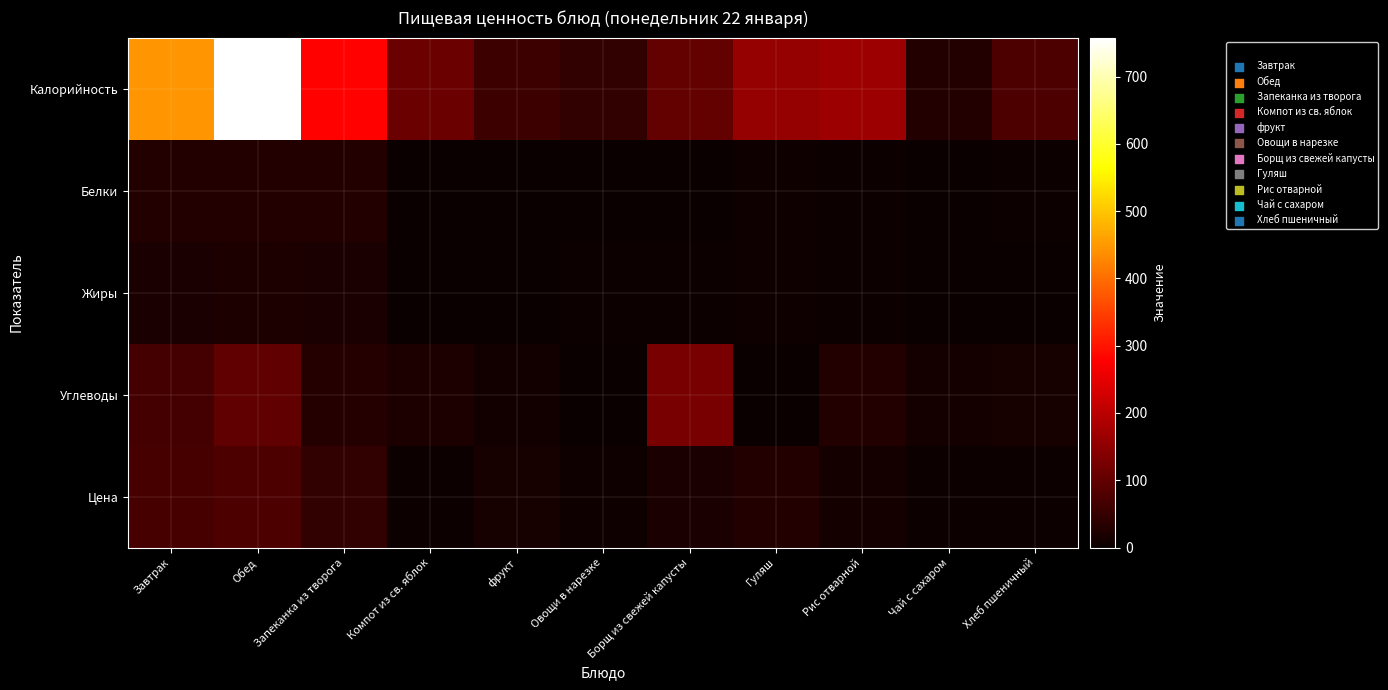

Reading left to right, list all the values displayed in this chart.

Калорийность: Завтрак=446.6	Обед=758.0	Запеканка из творога=279.6	Компот из св. яблок=110.0	фрукт=57.0	Овощи в нарезке=44.5	Борщ из свежей капусты=102.5	Гуляш=156.9	Рис отварной=167.0	Чай с сахаром=28.0	Хлеб пшеничный=76.0
Белки: Завтрак=29.0	Обед=29.0	Запеканка из творога=27.8	Компот из св. яблок=0.2	фрукт=1.0	Овощи в нарезке=0.6	Борщ из свежей капусты=1.8	Гуляш=7.5	Рис отварной=4.2	Чай с сахаром=0.2	Хлеб пшеничный=3.0
Жиры: Завтрак=18.2	Обед=23.0	Запеканка из творога=18.0	Компот из св. яблок=0.2	фрукт=0.0	Овощи в нарезке=3.7	Борщ из свежей капусты=4.9	Гуляш=6.2	Рис отварной=4.4	Чай с сахаром=0.0	Хлеб пшеничный=0.0
Углеводы: Завтрак=65.7	Обед=98.0	Запеканка из творога=32.4	Компот из св. яблок=22.3	фрукт=11.0	Овощи в нарезке=2.2	Борщ из свежей капусты=125.2	Гуляш=1.3	Рис отварной=26.9	Чай с сахаром=14.0	Хлеб пшеничный=15.0
Цена: Завтрак=68.4	Обед=74.9	Запеканка из творога=46.5	Компот из св. яблок=4.7	фрукт=17.2	Овощи в нарезке=7.2	Борщ из свежей капусты=18.2	Гуляш=28.6	Рис отварной=12.7	Чай с сахаром=3.5	Хлеб пшеничный=4.7